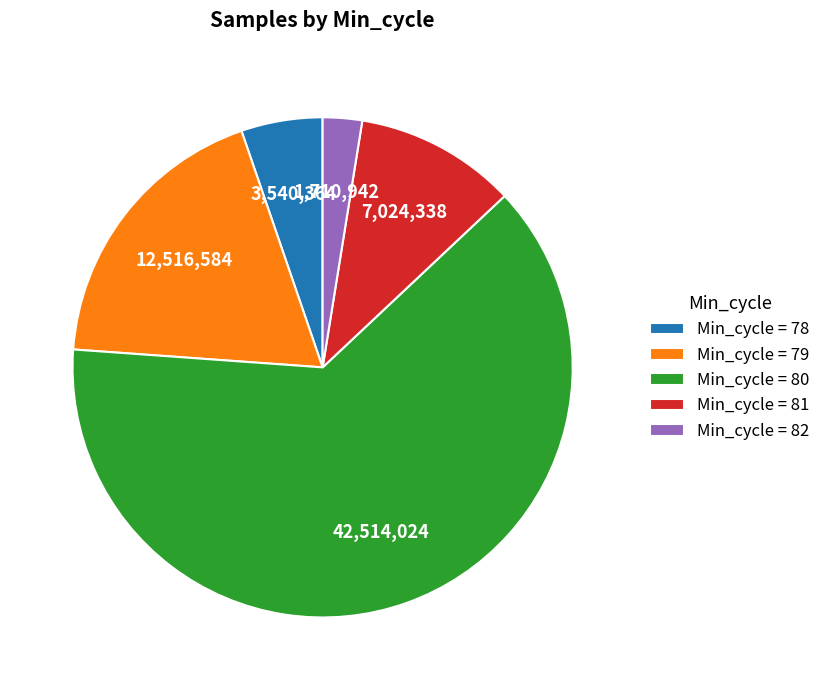

How many segments does this pie chart have?

5